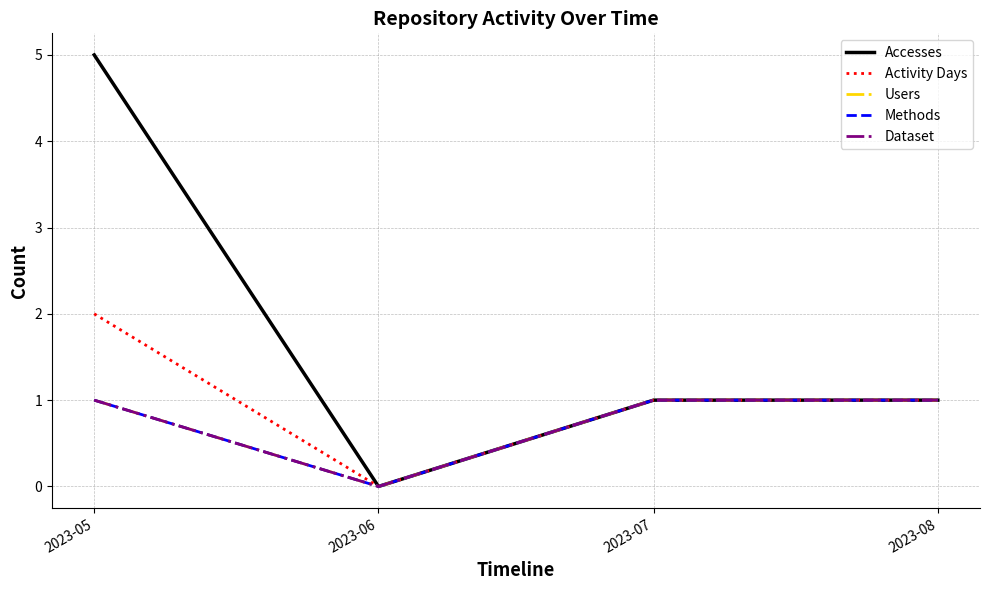

Rank the series at 2023-08 from lowest to highest value.

Accesses, Activity Days, Users, Methods, Dataset